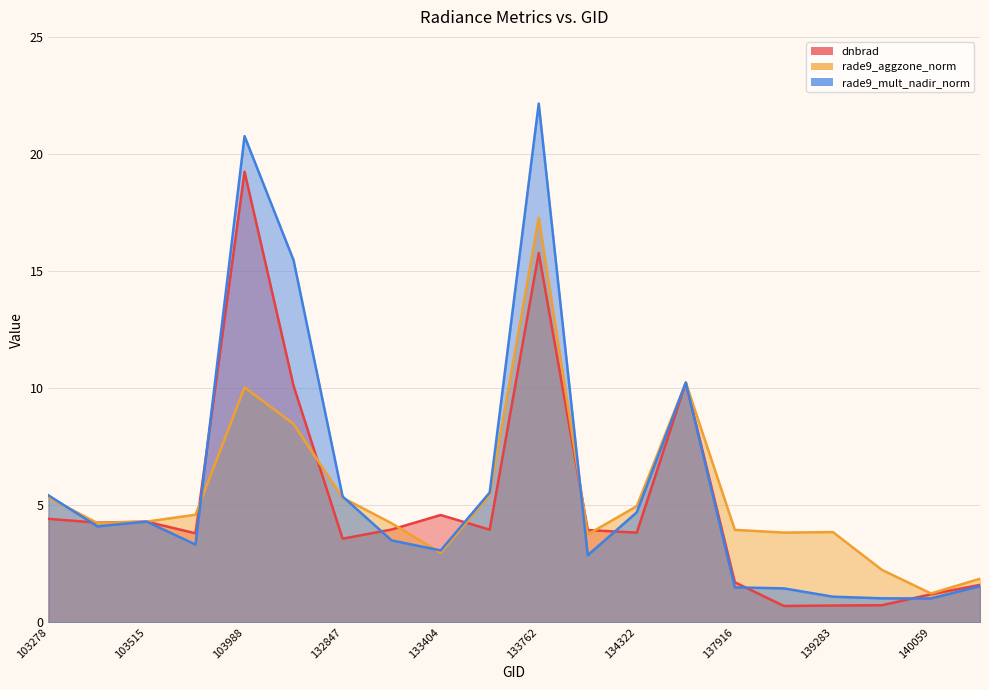

How many values in the rade9_mult_nadir_norm series exceed 4?

10